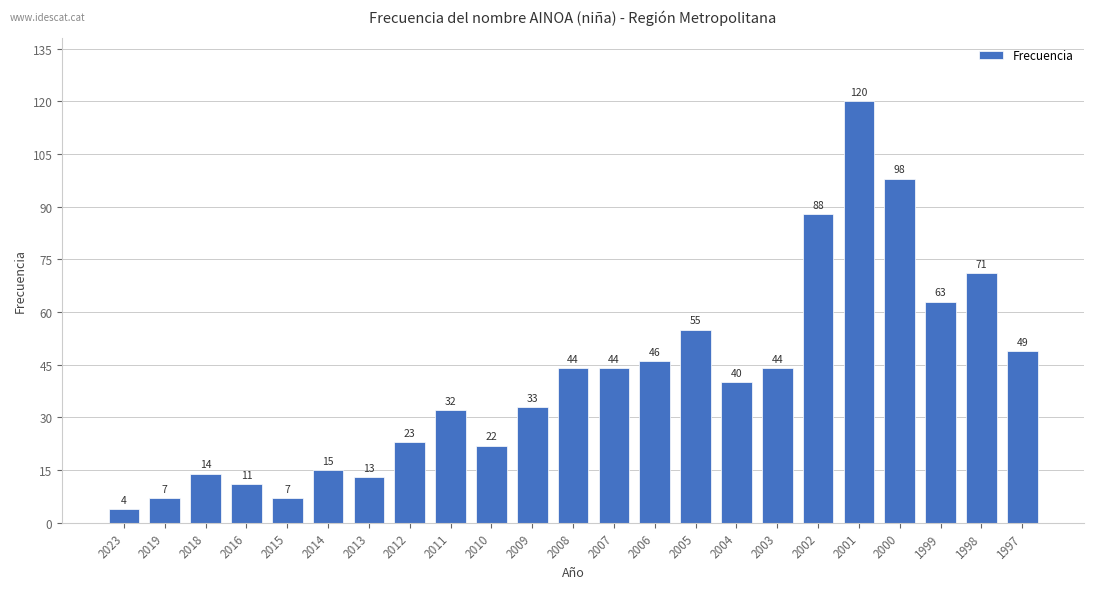

What is the difference between the values at 2001 and 2010?

98